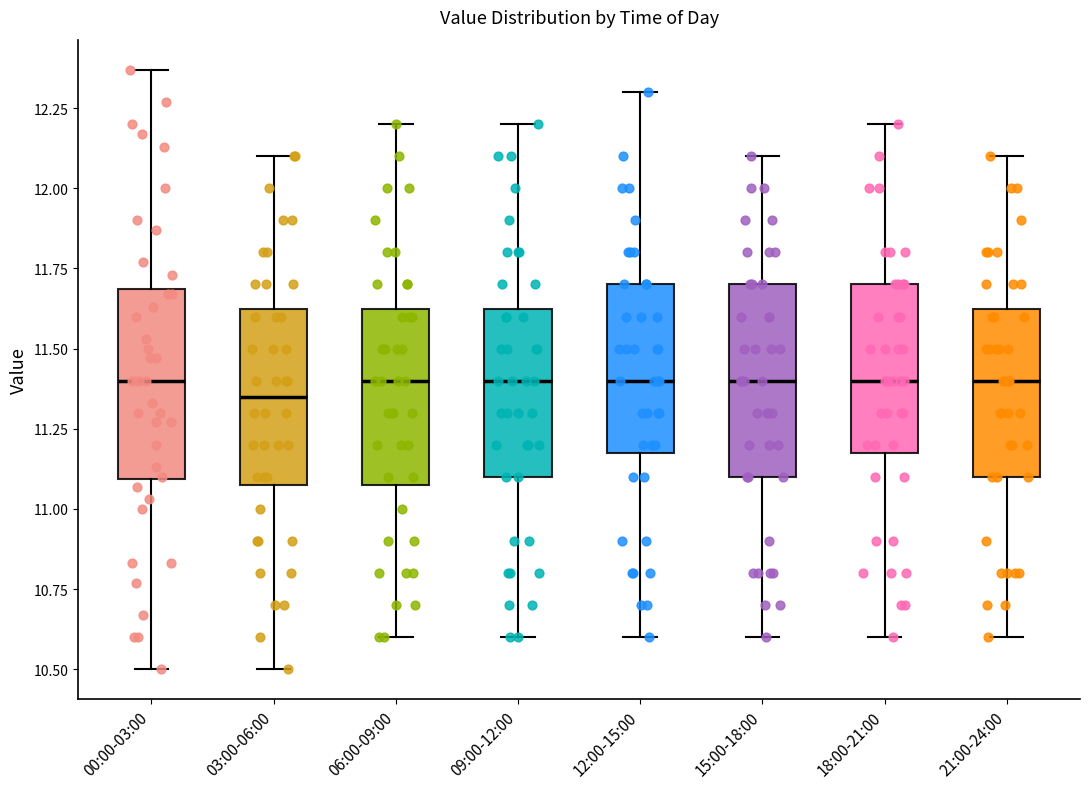

Reading left to right, read every box against the y-axis: the position of its median line, the range the box covers, and the ends of its whiskers. The values are not printed on the chart, so give them approximately, as read against the axis.

00:00-03:00: median 11.40, box 11.10 to 11.70, whiskers 10.50 to 12.35
03:00-06:00: median 11.35, box 11.10 to 11.65, whiskers 10.50 to 12.10
06:00-09:00: median 11.40, box 11.10 to 11.65, whiskers 10.60 to 12.20
09:00-12:00: median 11.40, box 11.10 to 11.65, whiskers 10.60 to 12.20
12:00-15:00: median 11.40, box 11.20 to 11.70, whiskers 10.60 to 12.30
15:00-18:00: median 11.40, box 11.10 to 11.70, whiskers 10.60 to 12.10
18:00-21:00: median 11.40, box 11.20 to 11.70, whiskers 10.60 to 12.20
21:00-24:00: median 11.40, box 11.10 to 11.65, whiskers 10.60 to 12.10